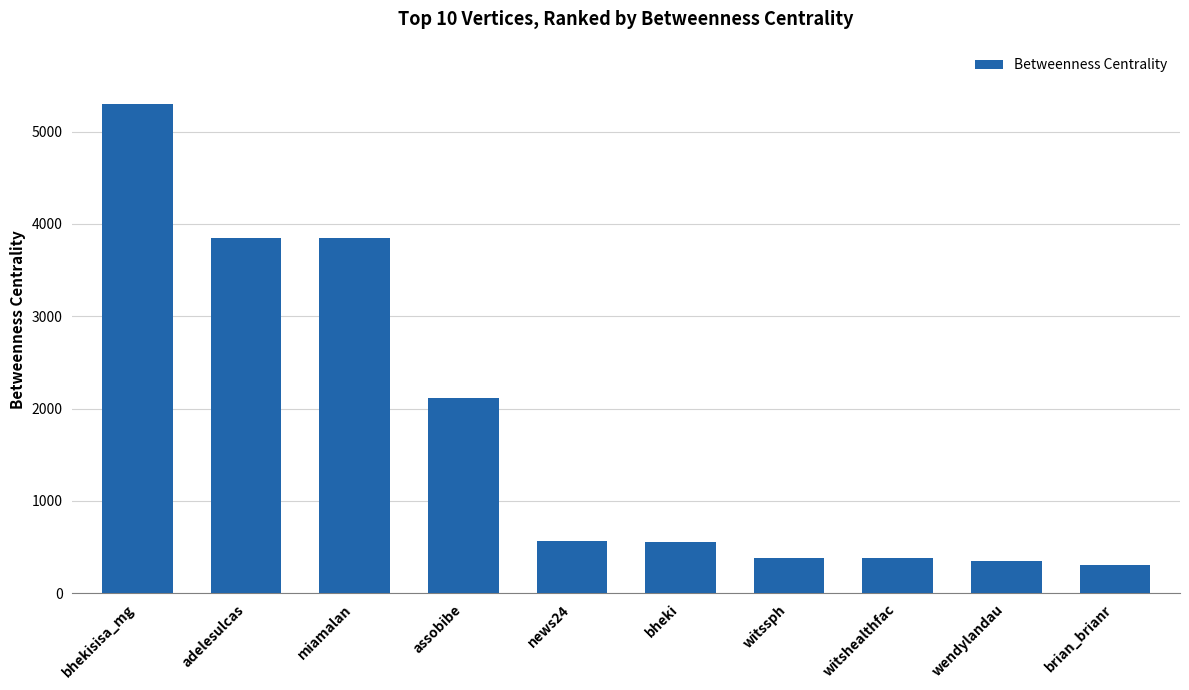

Does the chart contain any negative values?

No